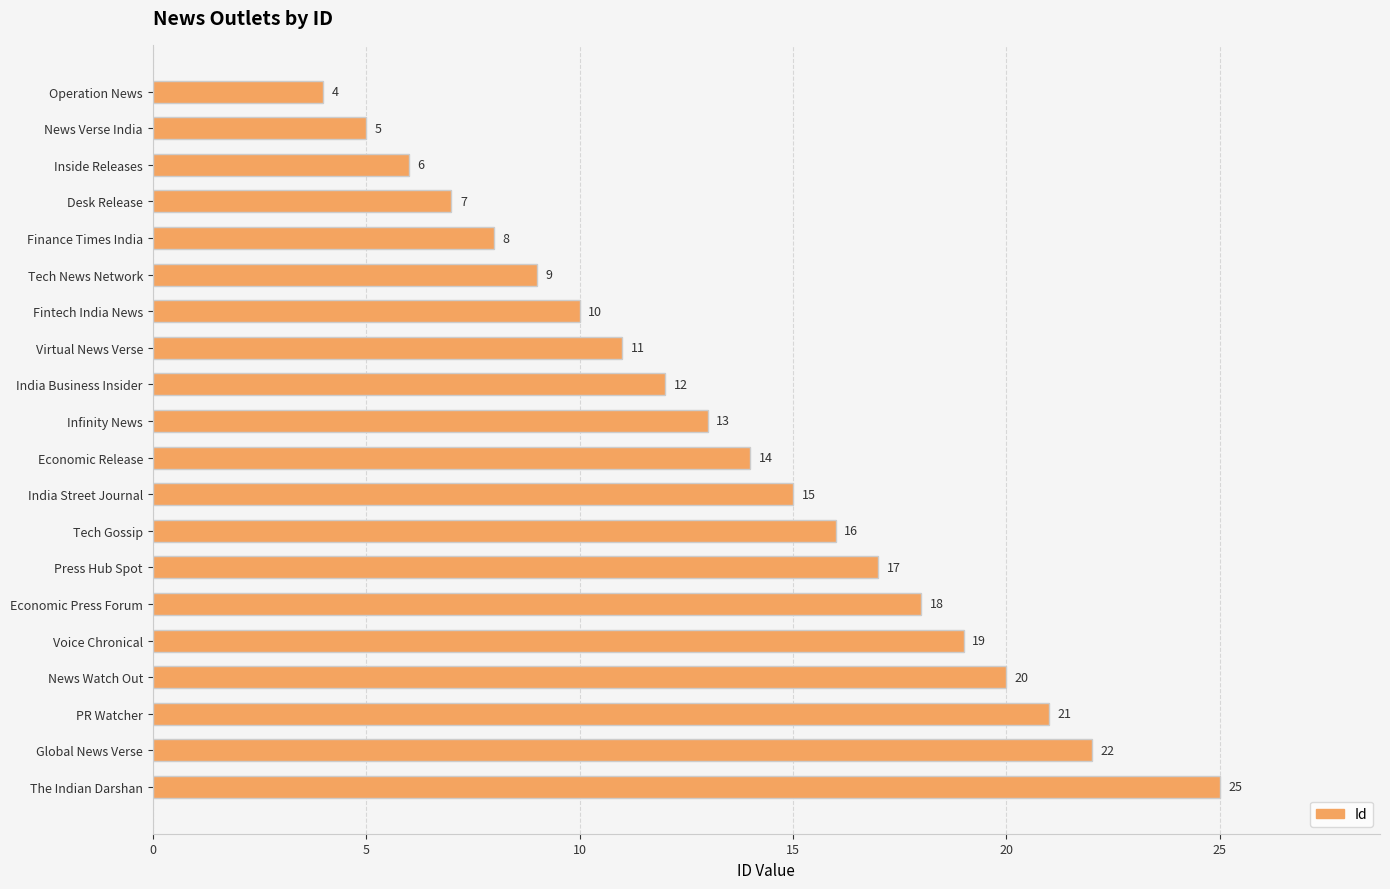

True or false: the data shows 5 at News Verse India.

True